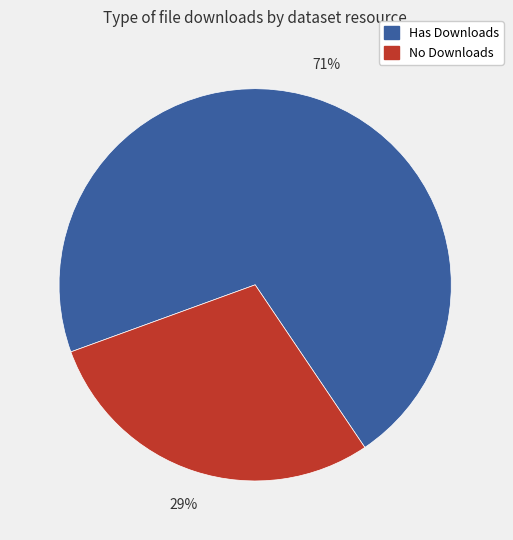

How many slices are in this pie chart?

2